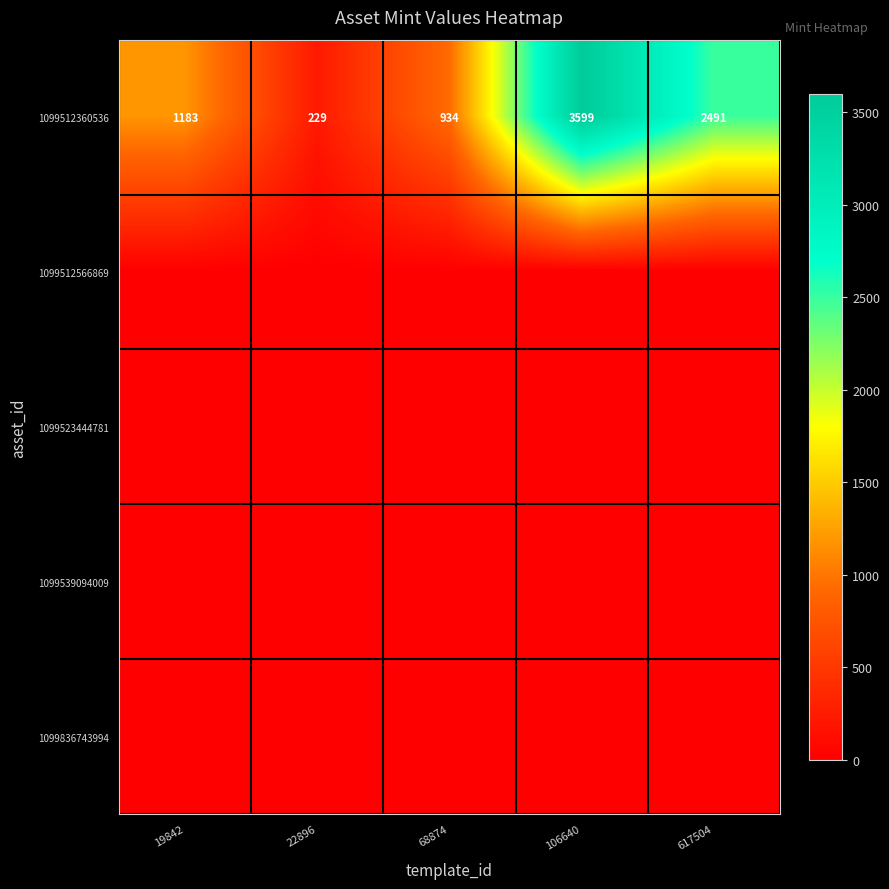

At which category is the sum across all series the highest?

106640